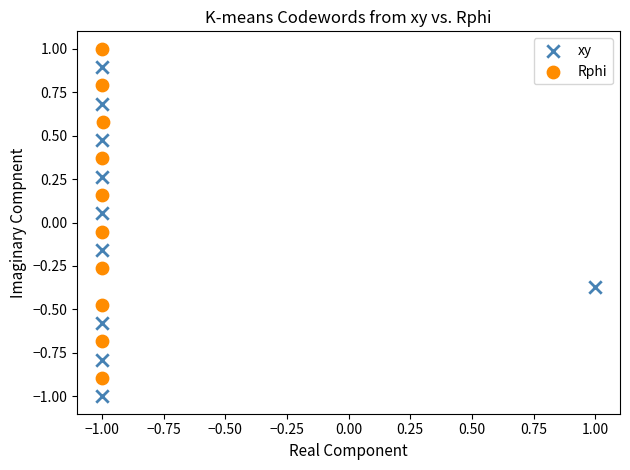

Which series contains the lowest Y value?

xy